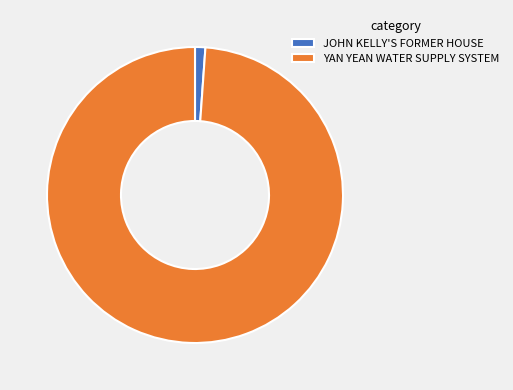

Which slice represents more than half of the pie?

YAN YEAN WATER SUPPLY SYSTEM